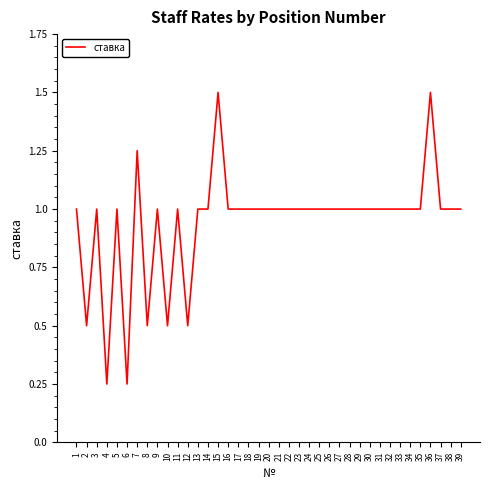

The value at 1 is 1.7. True or false?

False